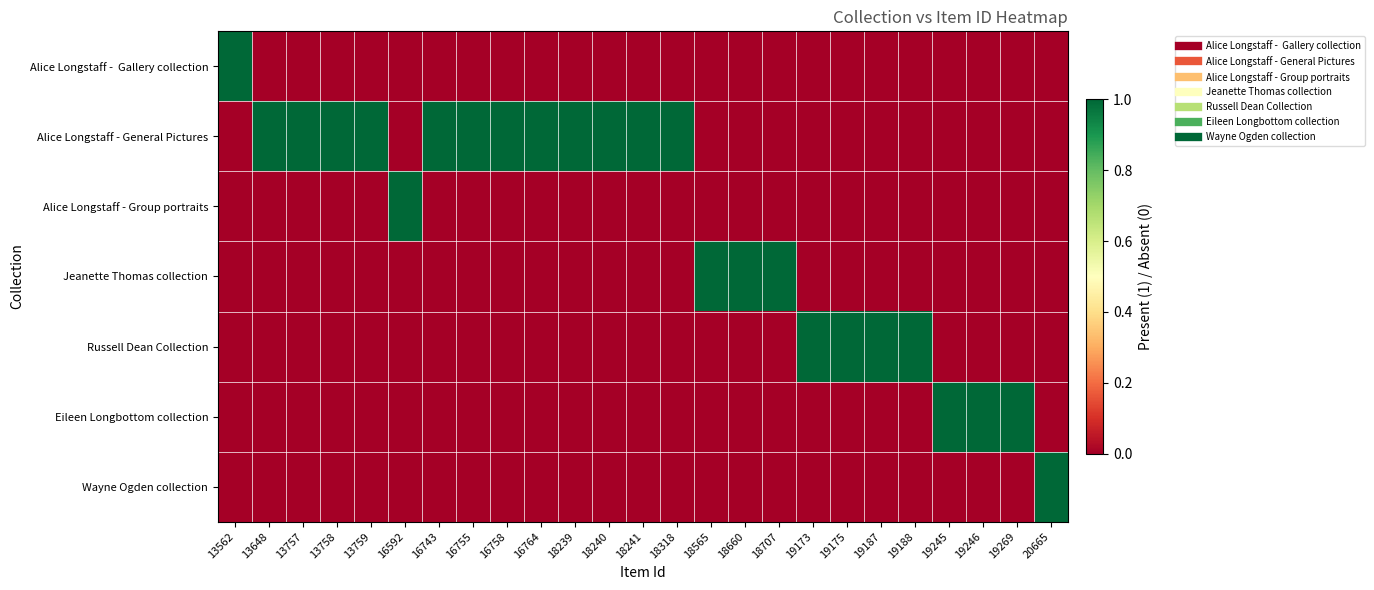

At how many categories does at least one series exceed 0?

25